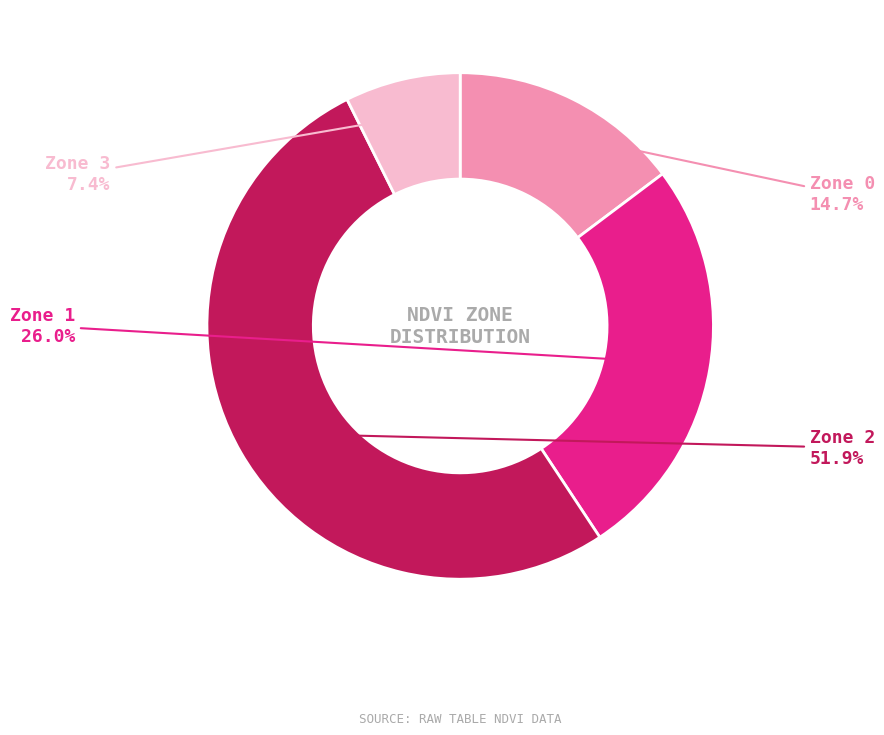

What percentage is the Zone 1 slice, to the nearest percent?

26%